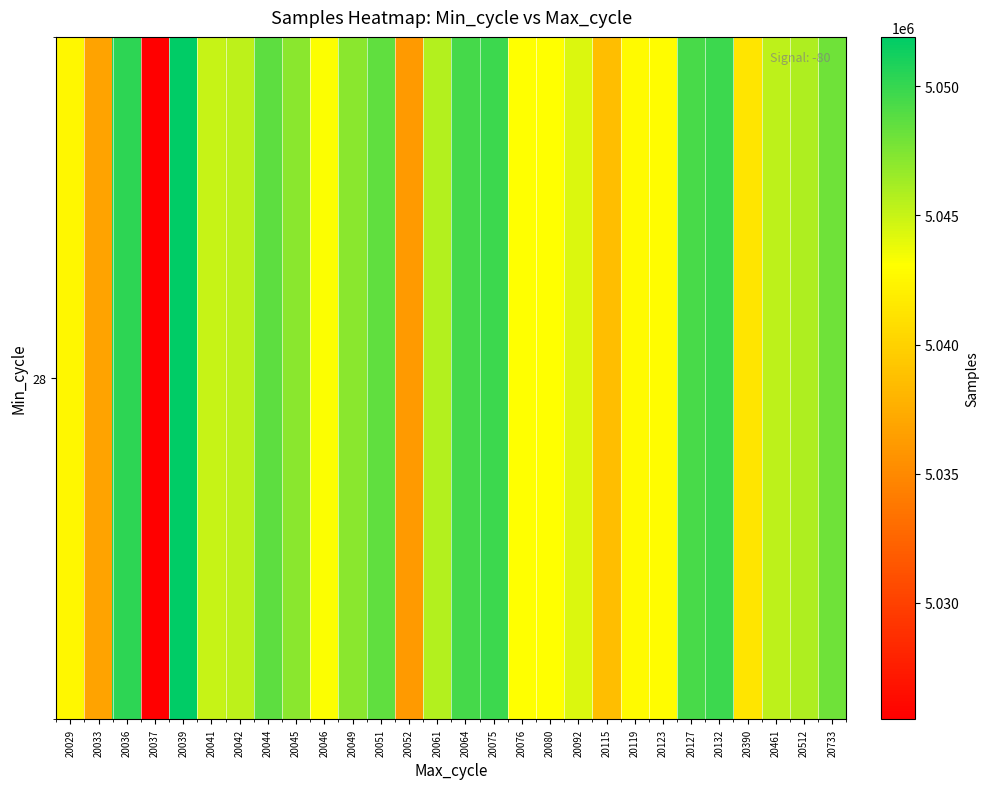

Which has a higher value, 20733 or 20115?

20733